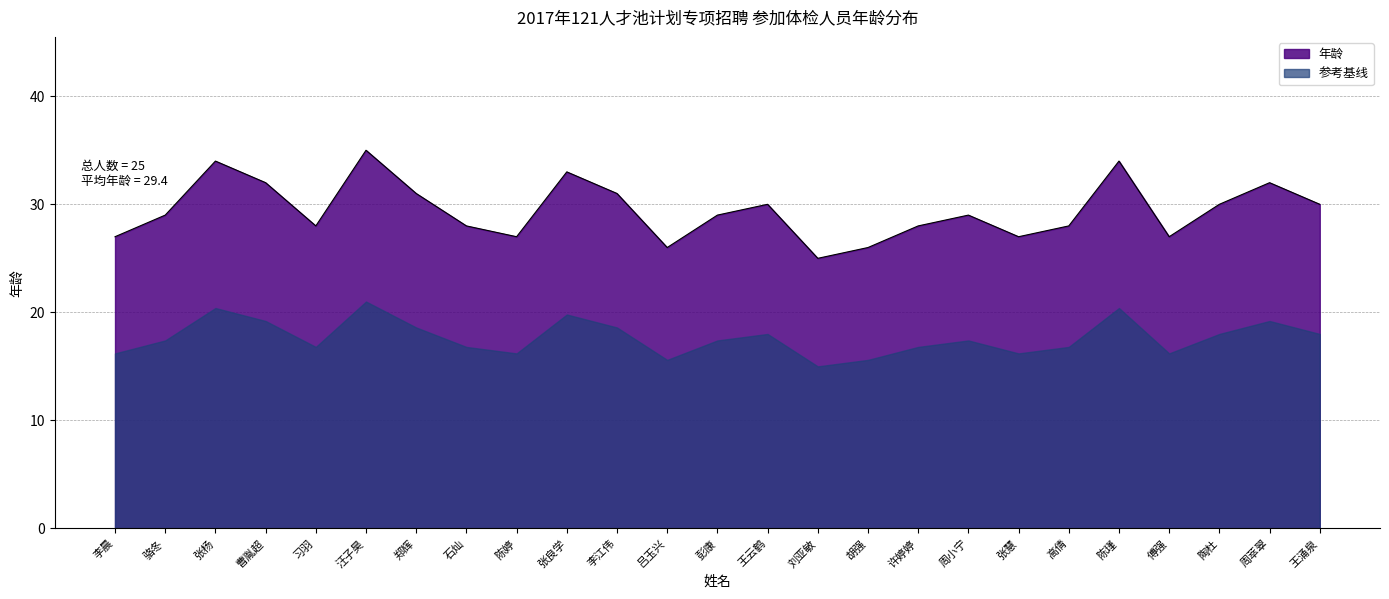

True or false: the data shows 34 at 陈瑾.

True